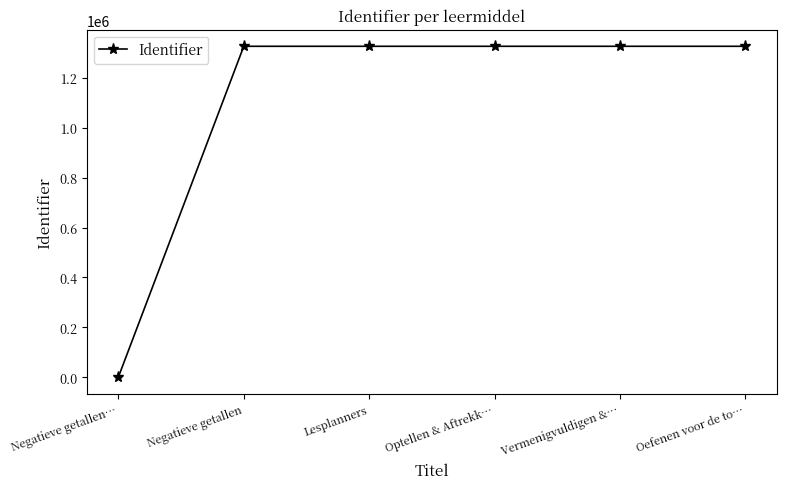

How many lines are shown in the chart?

1